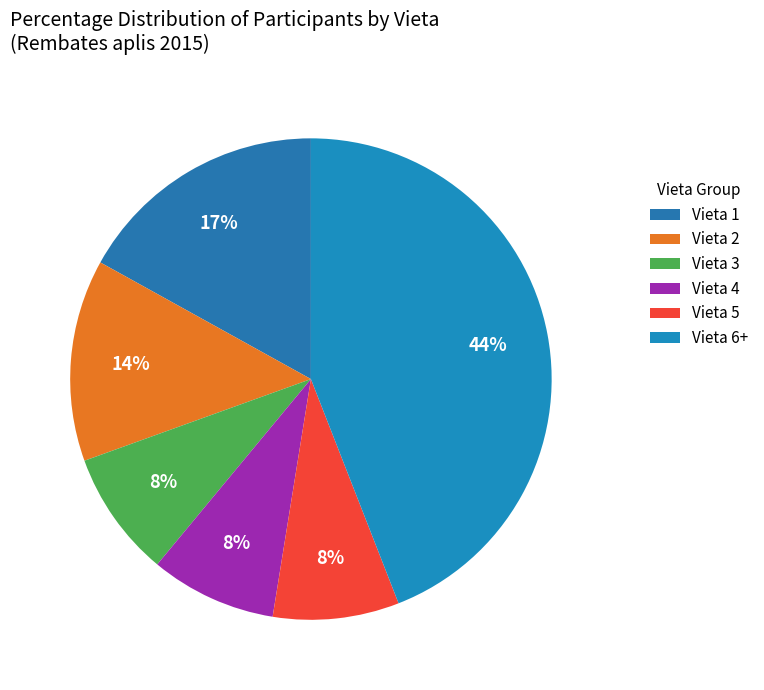

To the nearest percent, what is the difference between the largest and smallest slice percentages?

36%